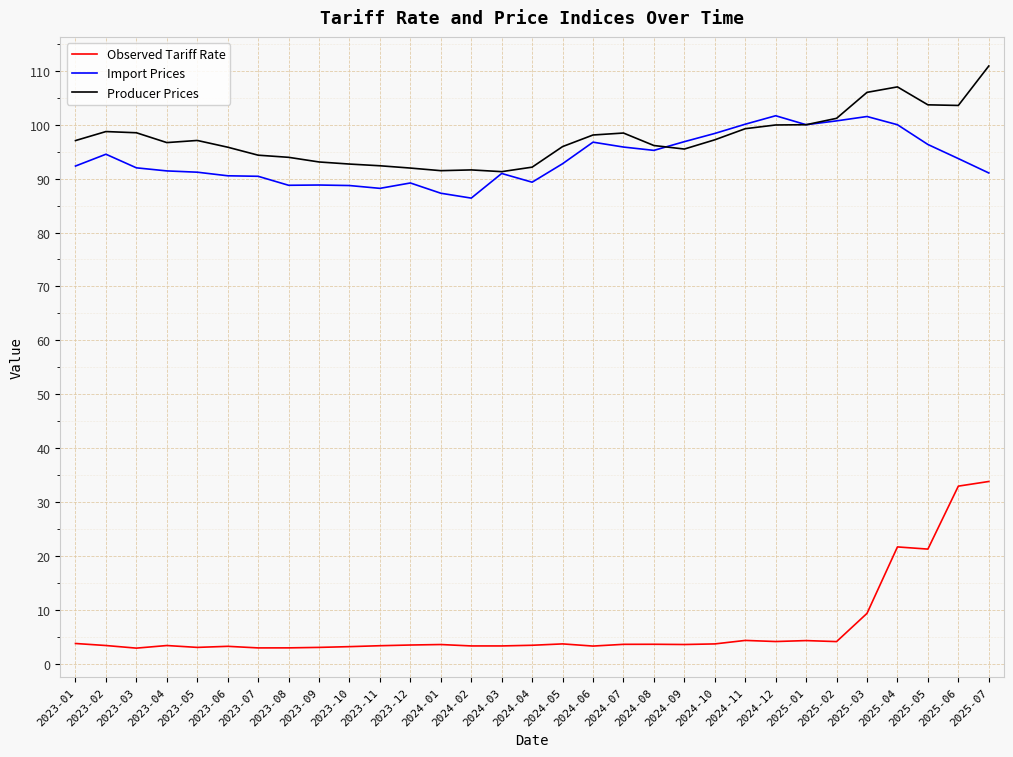

Does the chart display data point markers on the line(s)?

No